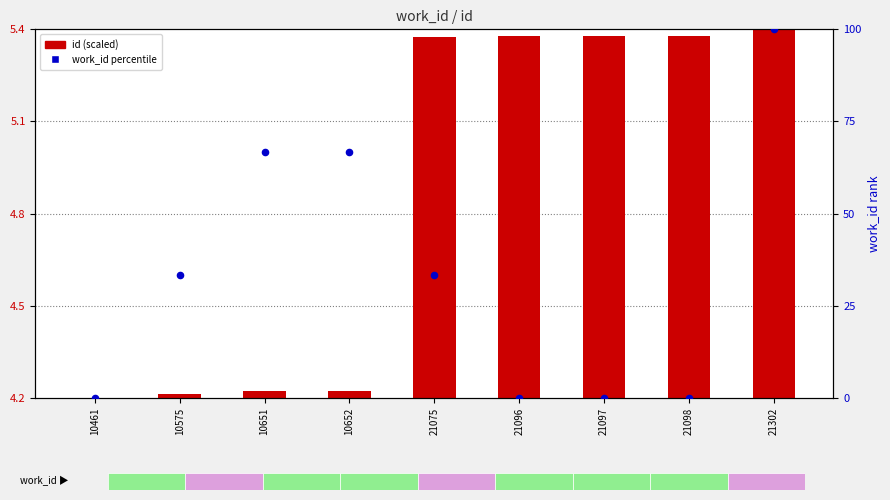

Which series reaches the maximum Y coordinate?

work_id percentile